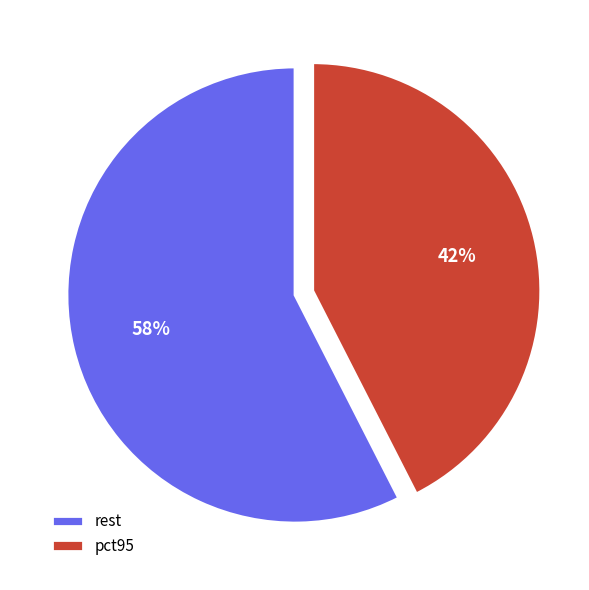

How many slices are in this pie chart?

2